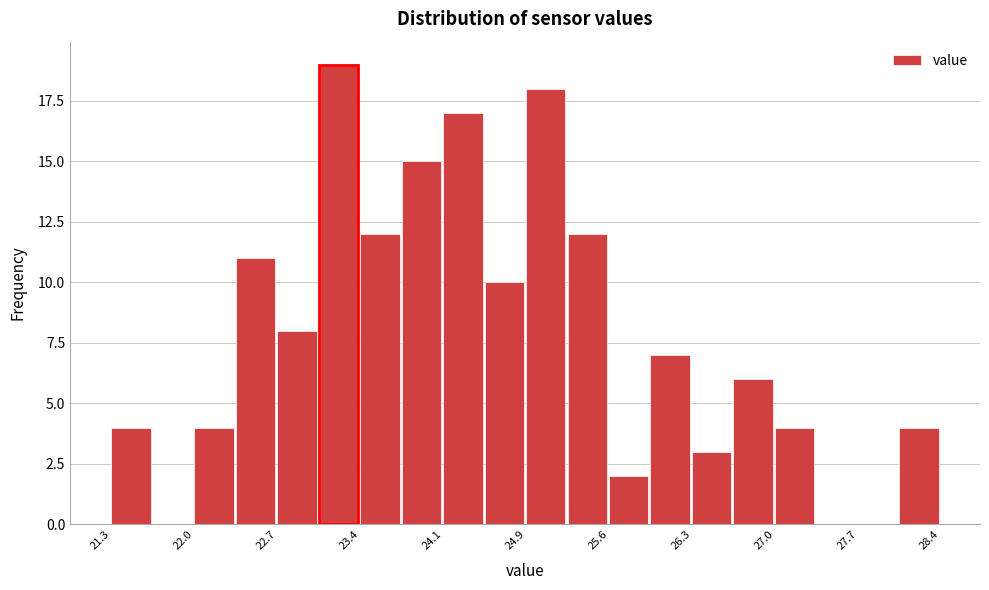

Read against the x-axis, roughly where is the centre of the tallest bar?

23.2